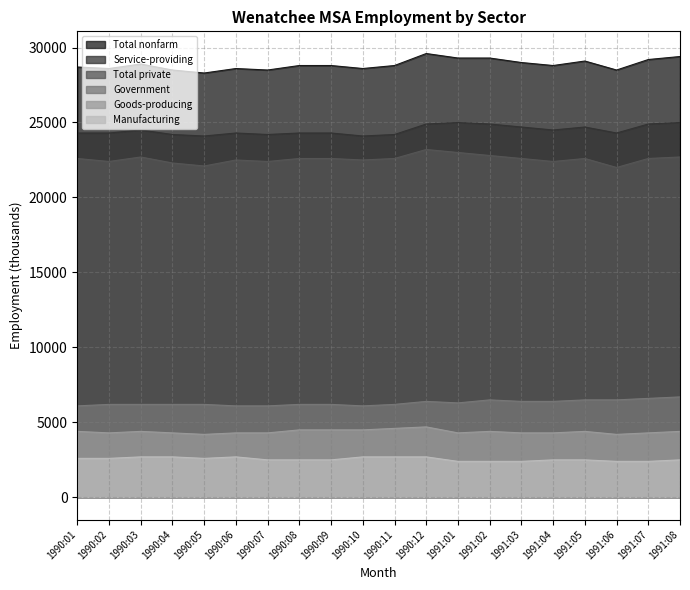

What is the total value across all series at 1990:03?

89400